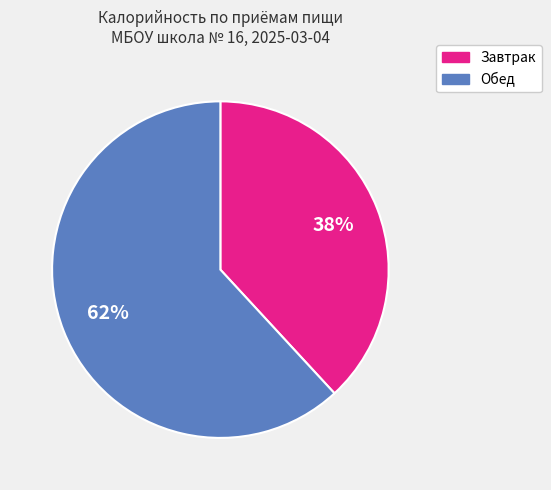

The Завтрак slice represents 27% of the pie. True or false?

False